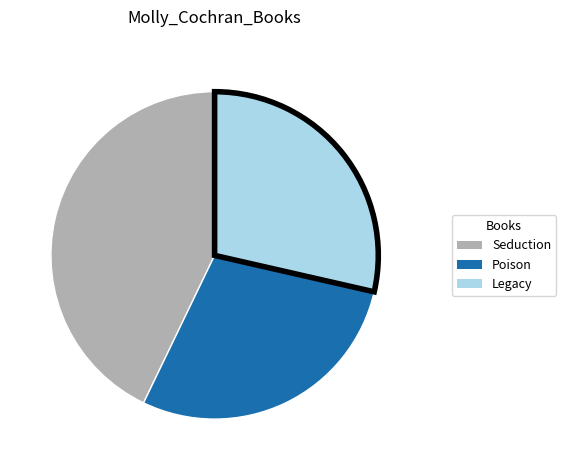

True or false: Seduction accounts for 43% of the total.

True